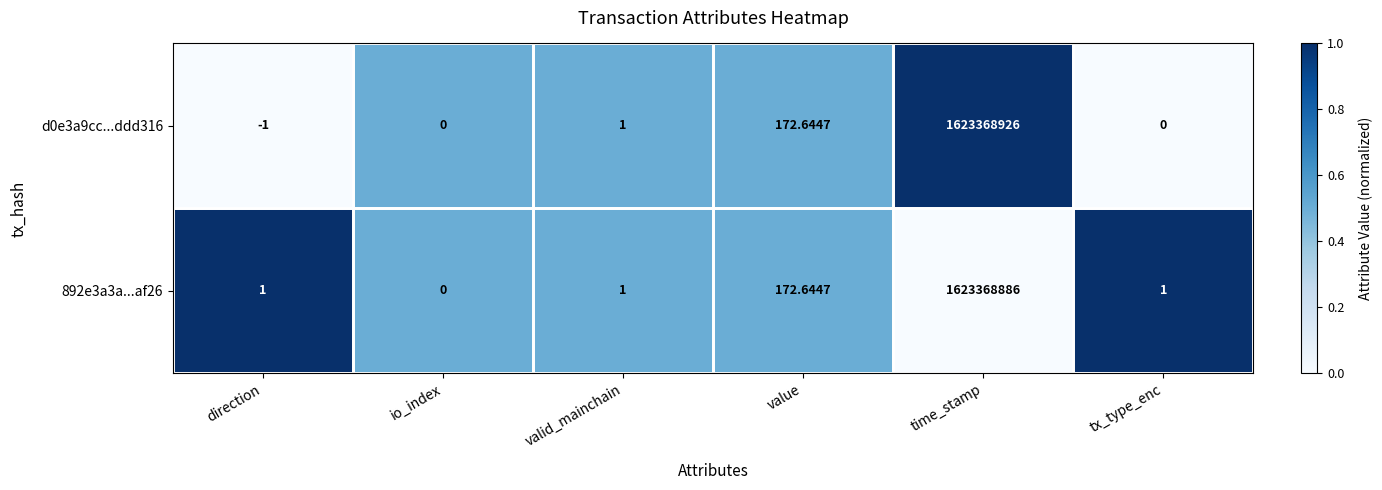

Where is 892e3a3a...af26 nearest to the value 811684443?

value